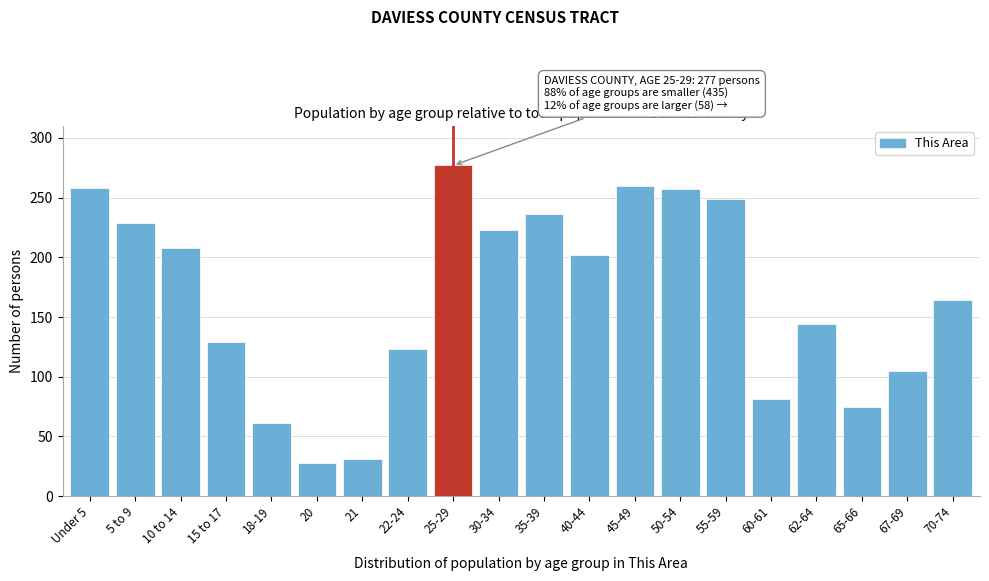

What is the difference between the maximum and minimum values?

249